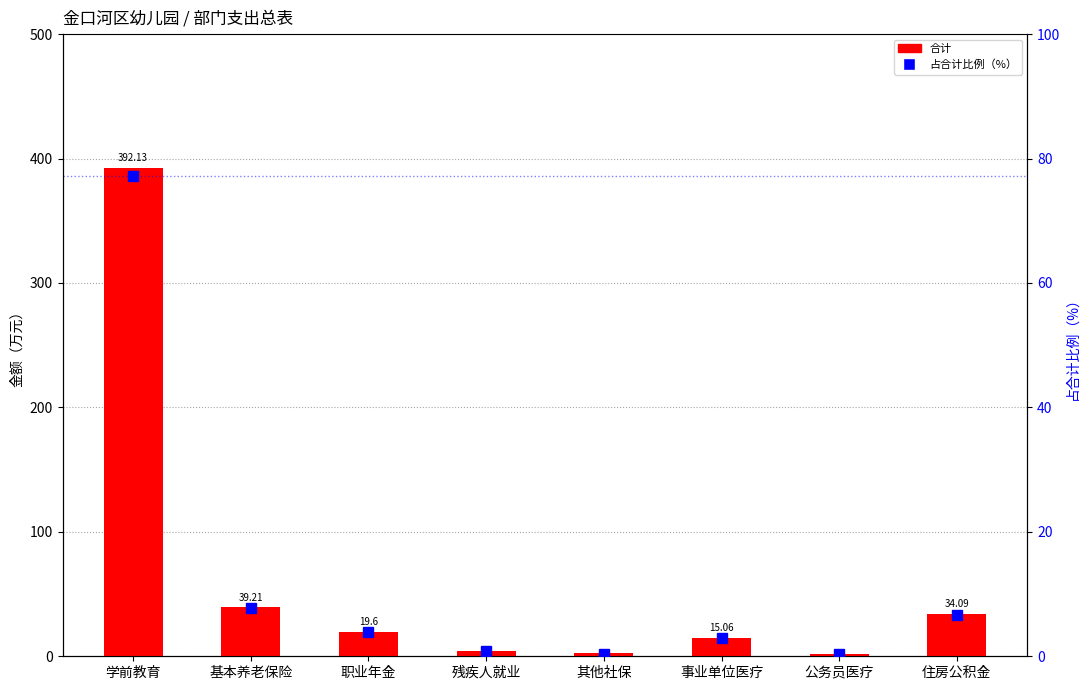

Which category has the lowest value in the 合计 series?

公务员医疗